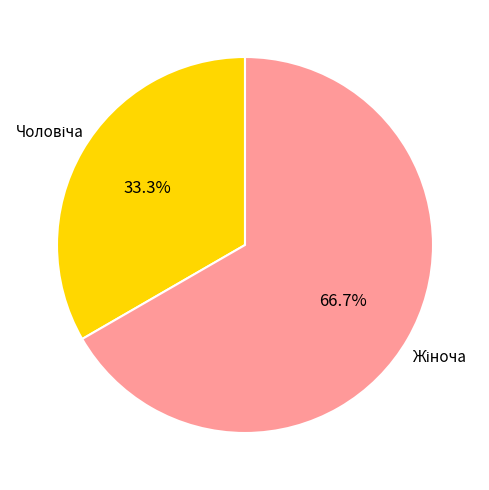

True or false: Жіноча accounts for 67% of the total.

True